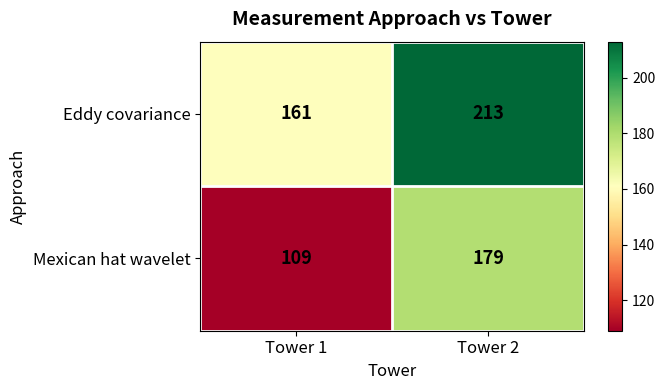

The Mexican hat wavelet series shows 109 at Tower 1. True or false?

True